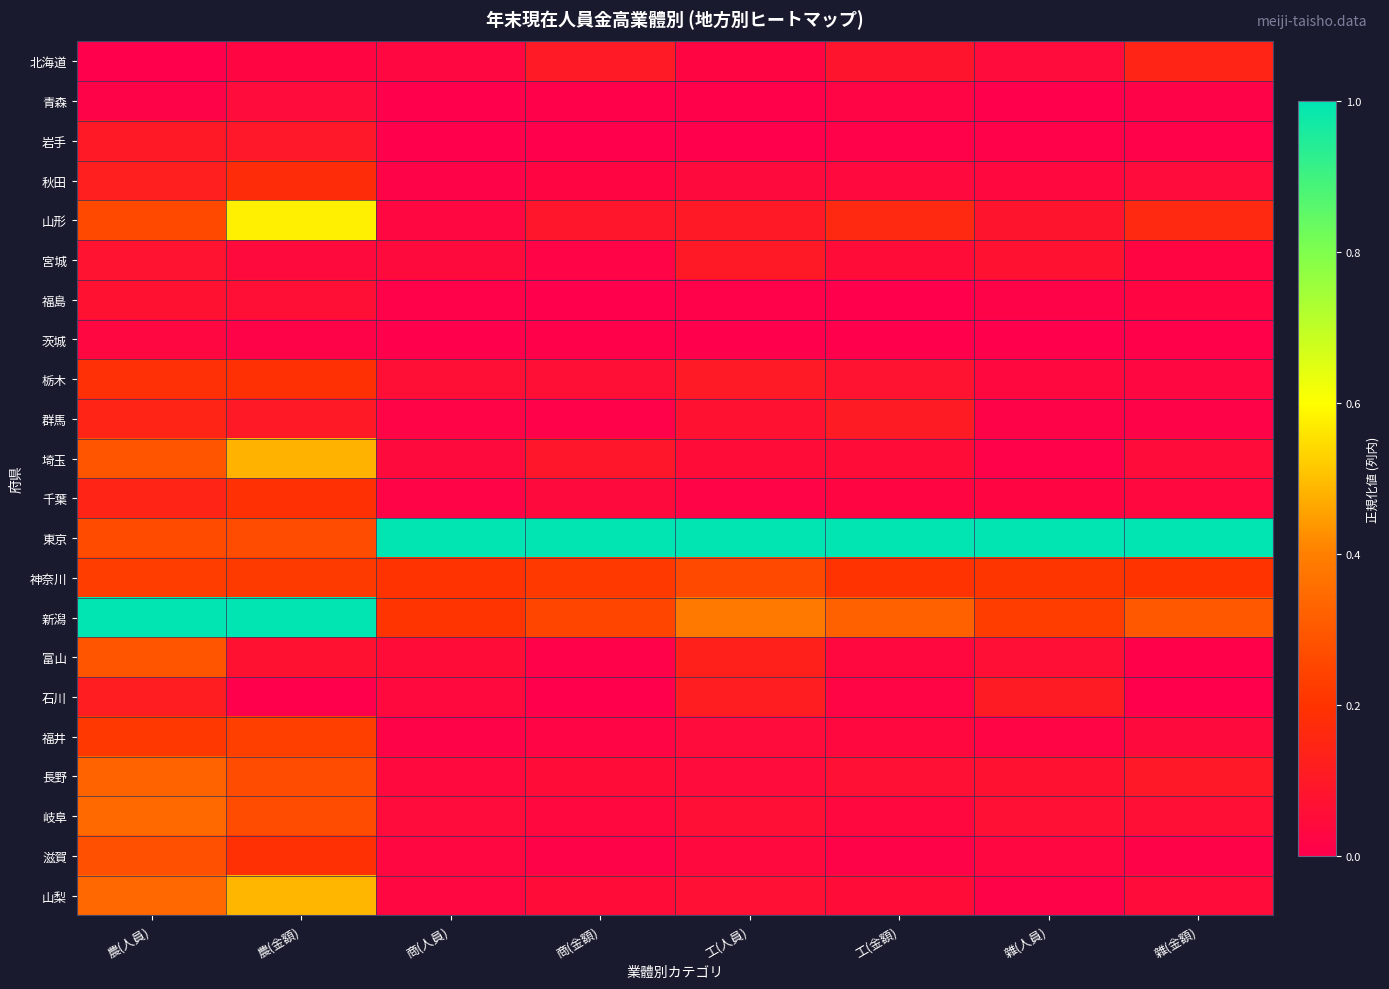

What is the total value across all series at 農(金額)?

5.0